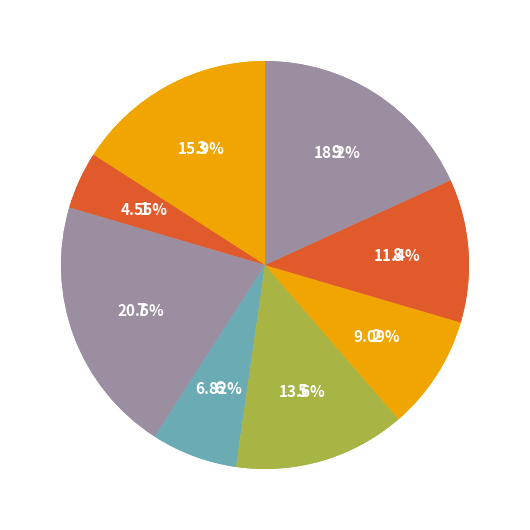

Which has a higher value, 3 or 5?

5